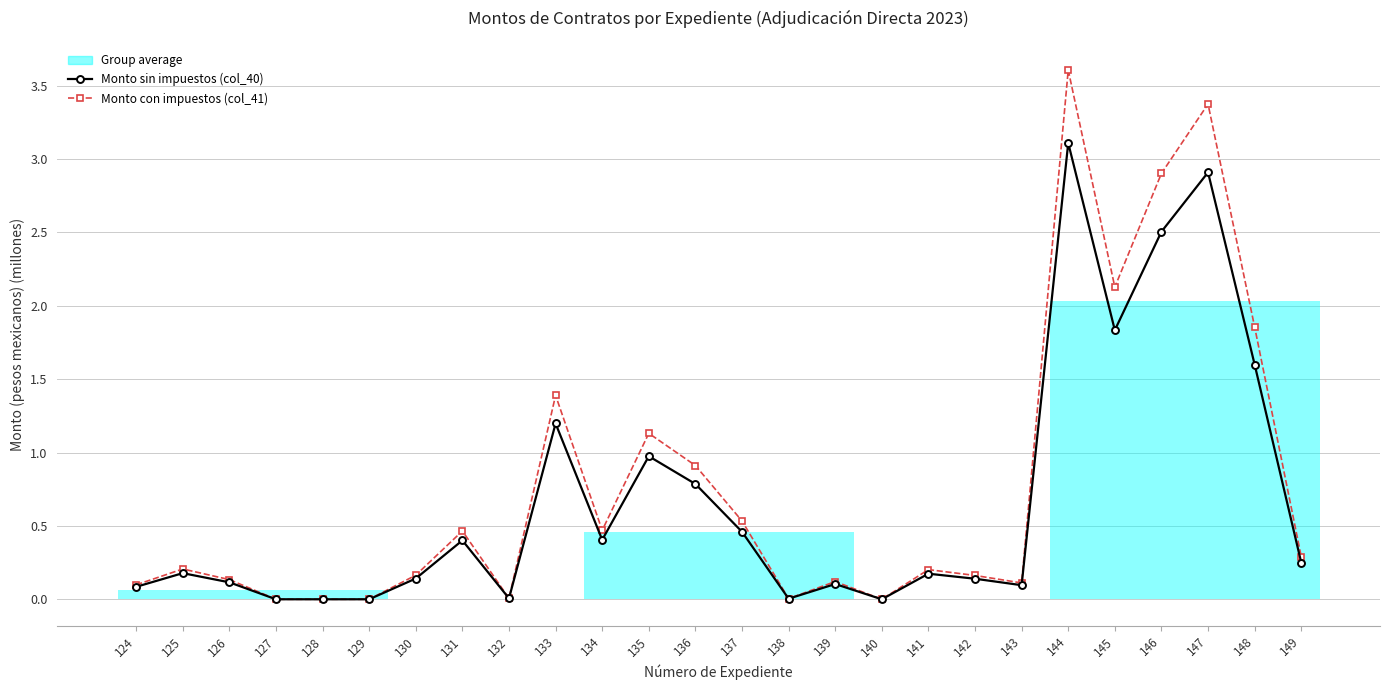

How many interior local valleys does the Monto con impuestos (col_41) series have?

6